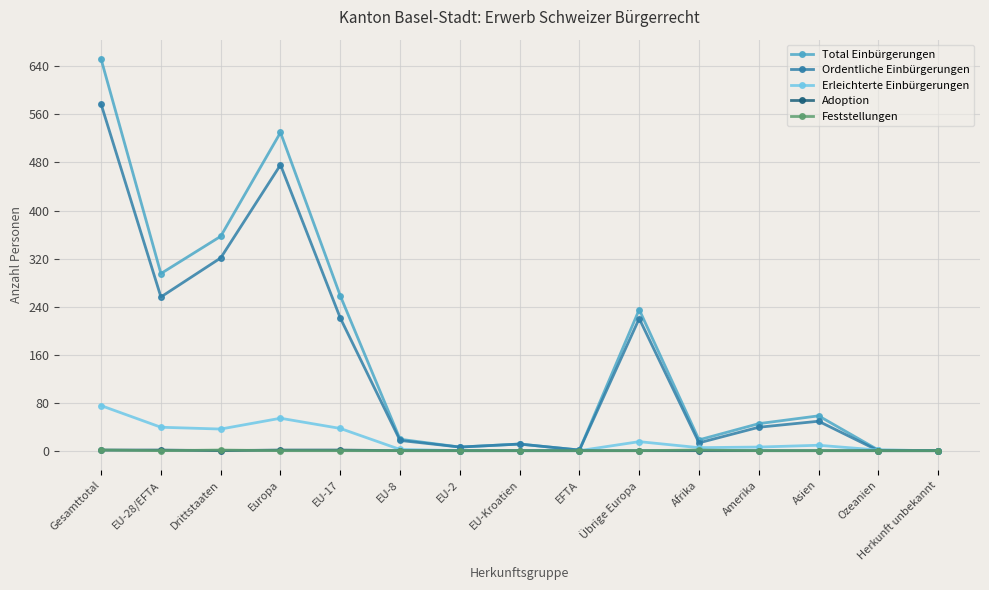

What is the difference between the highest and lowest values at Übrige Europa?

235